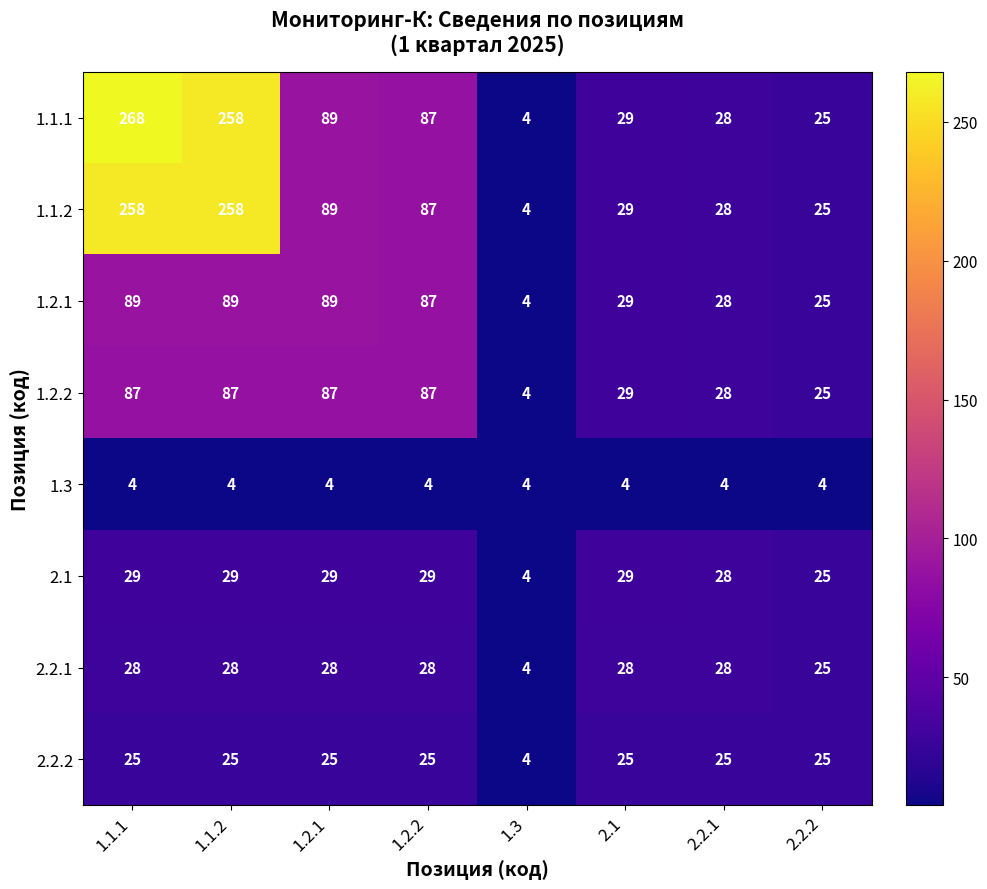

Read the 2.2.2 value at 1.2.1, to the nearest 5.

25